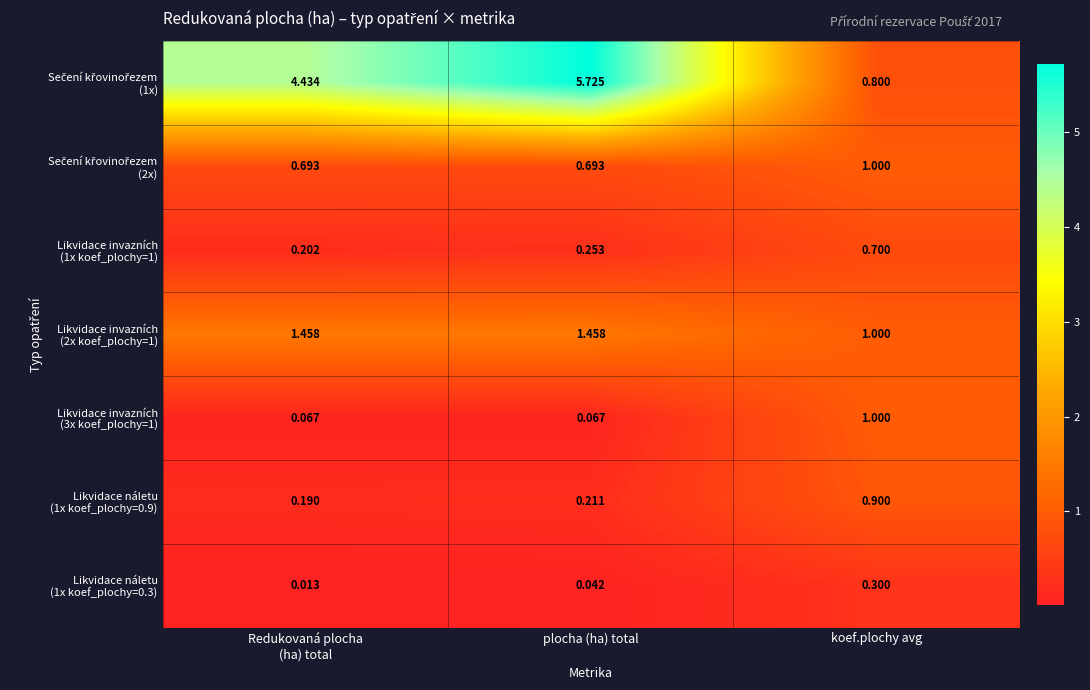

At which category does the chart reach its minimum across all series?

Redukovaná plocha
(ha) total